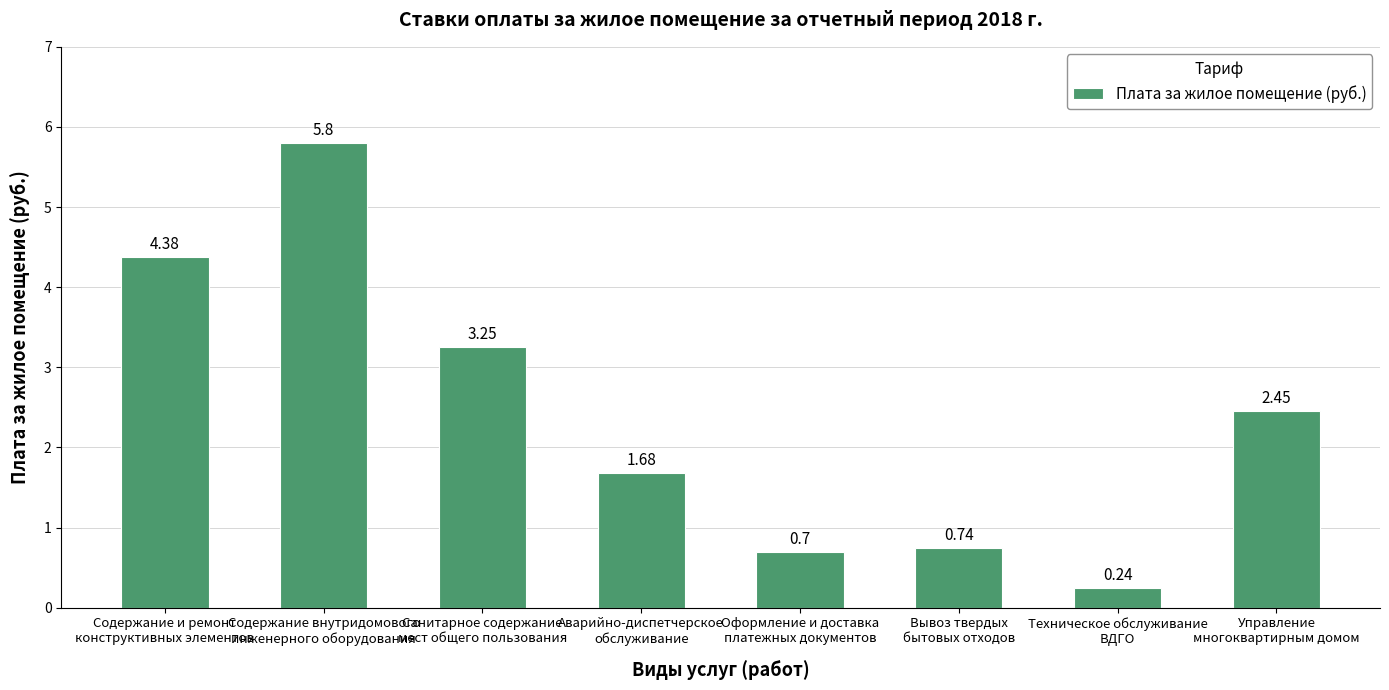

What is the label of the 4th bar from the right?

Оформление и доставка
платежных документов